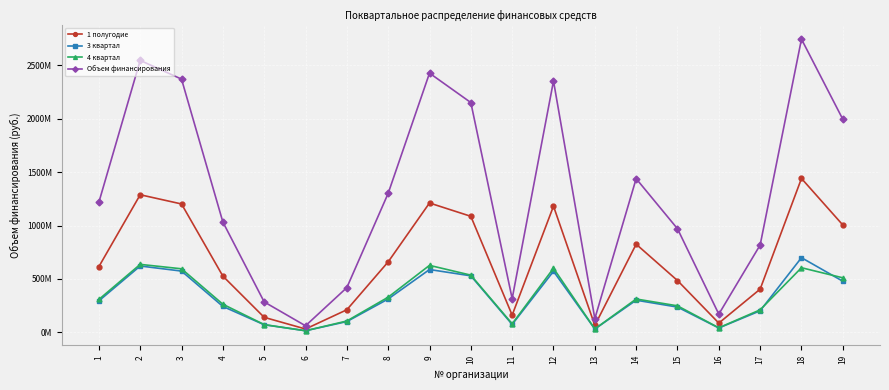

Read the Объем финансирования value at 18.

2744236202